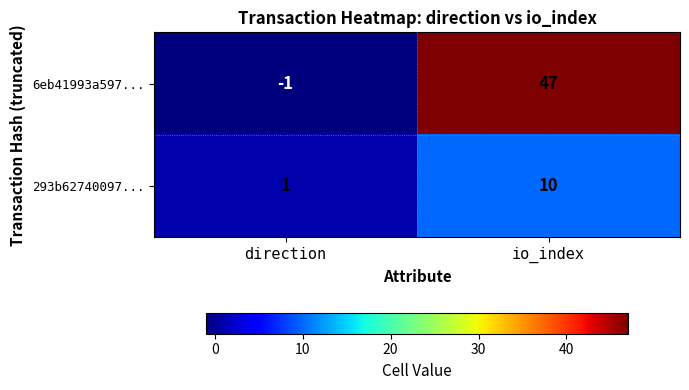

At which category is the sum across all series the highest?

io_index